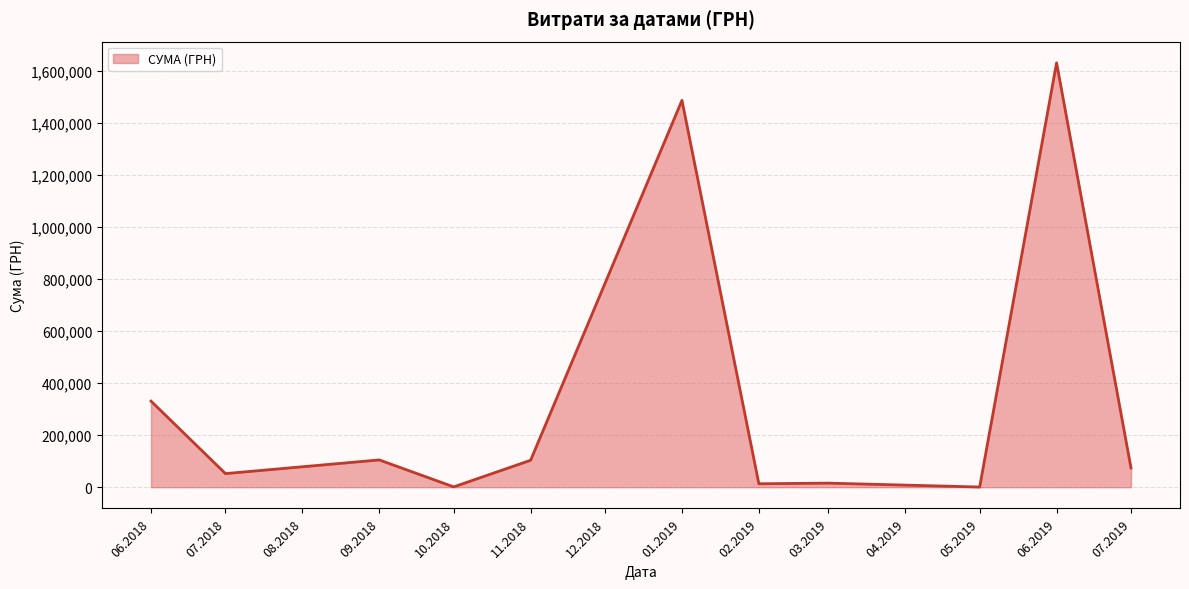

What is the greatest value displayed?

1630052.7